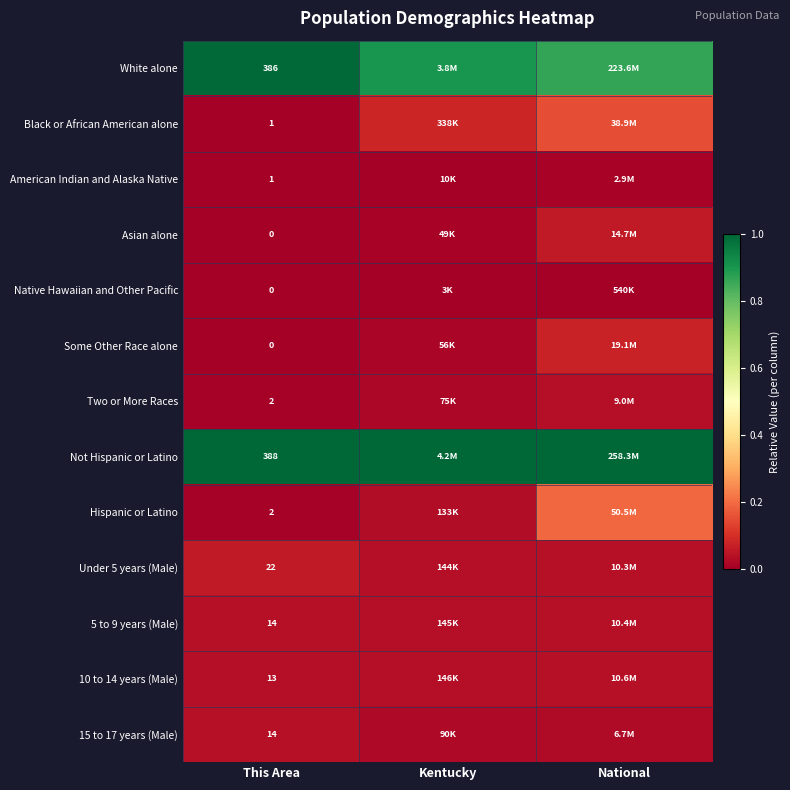

Which series has the largest total across all categories?

Not Hispanic or Latino